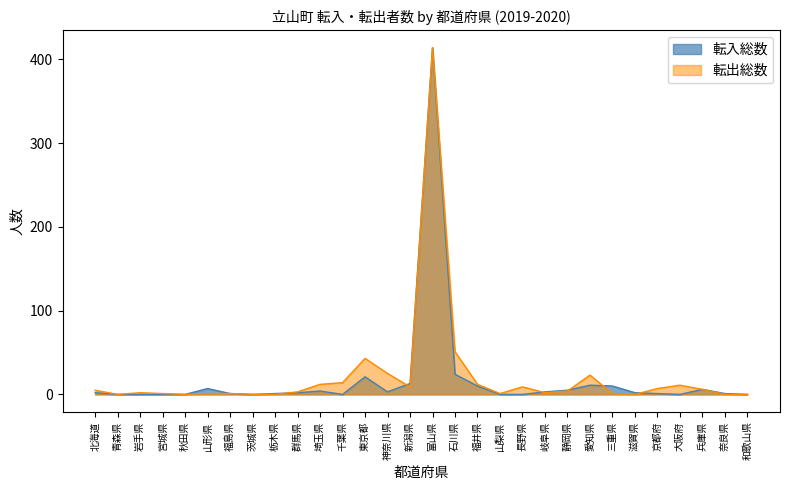

How many data points in 転入総数 are less than 2?

14